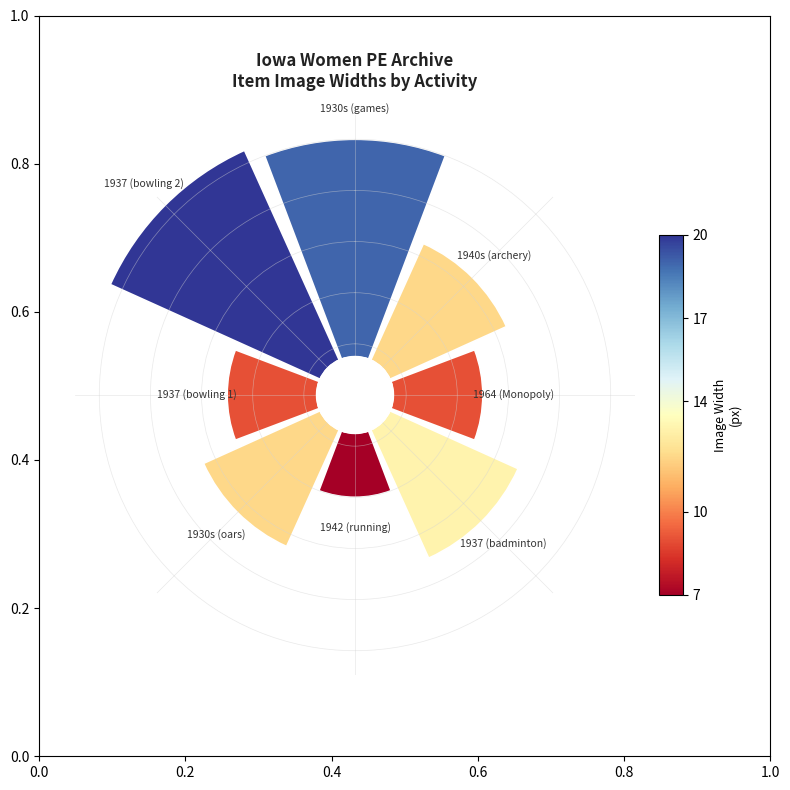

To the nearest percent, what percentage of the pie is 0.6?

13%